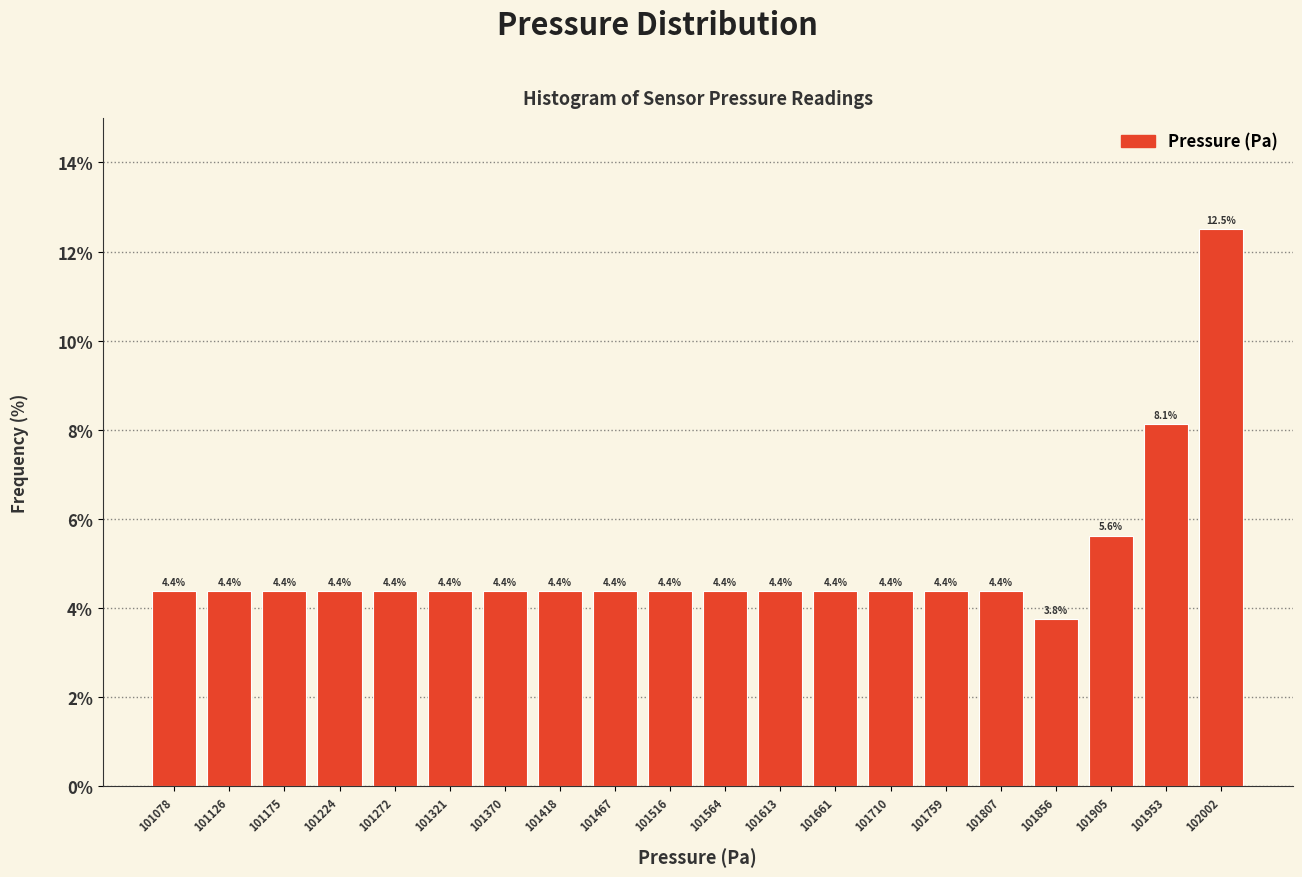

Reading left to right, list every bar in this chart as the range it spans on the x-axis followed by its height. The bar edges are not printed on the chart, so give them approximately, as read against the axis.

101055 to 101105: 4.4
101105 to 101150: 4.4
101150 to 101200: 4.4
101200 to 101250: 4.4
101250 to 101295: 4.4
101295 to 101345: 4.4
101345 to 101395: 4.4
101395 to 101445: 4.4
101445 to 101490: 4.4
101490 to 101540: 4.4
101540 to 101590: 4.4
101590 to 101640: 4.4
101640 to 101685: 4.4
101685 to 101735: 4.4
101735 to 101785: 4.4
101785 to 101830: 4.4
101830 to 101880: 3.8
101880 to 101930: 5.6
101930 to 101980: 8.1
101980 to 102025: 12.5